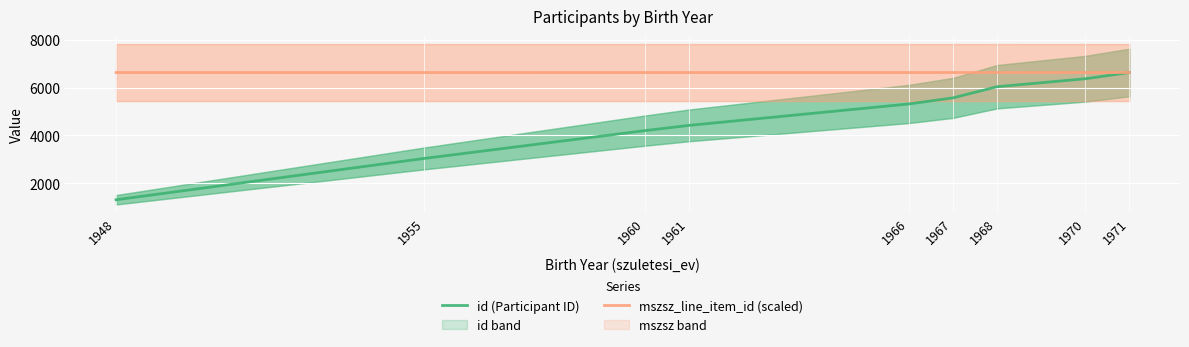

What is the spread (max minus min) of values at 1955?

3592.0